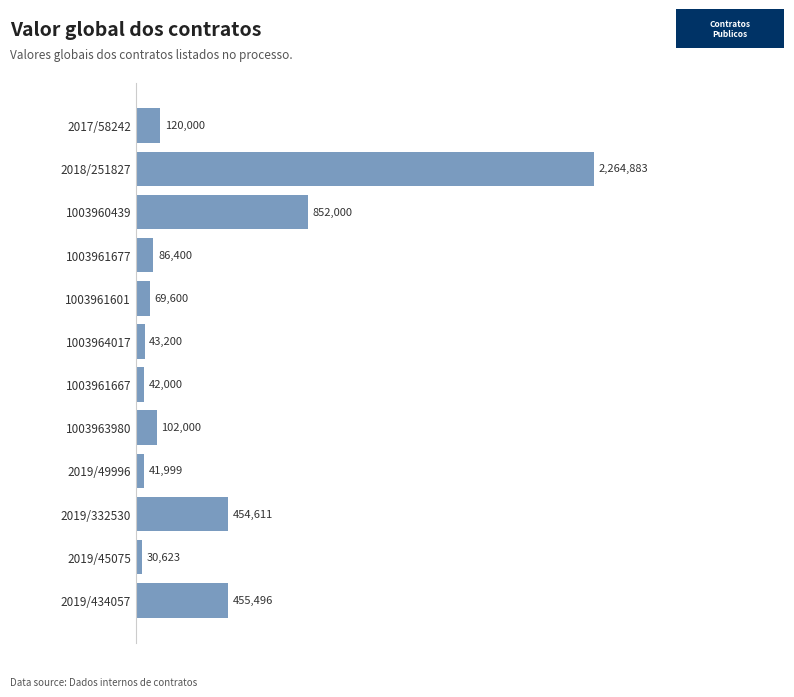

Rank the categories by value from highest to lowest.

2018/251827, 1003960439, 2019/434057, 2019/332530, 2017/58242, 1003963980, 1003961677, 1003961601, 1003964017, 1003961667, 2019/49996, 2019/45075